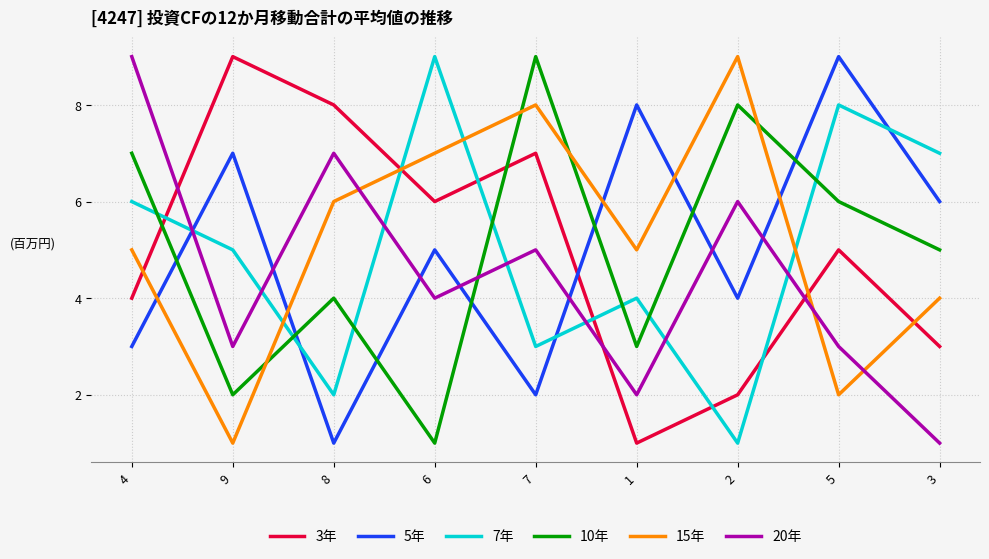

How many interior local peaks does the 10年 series have?

3